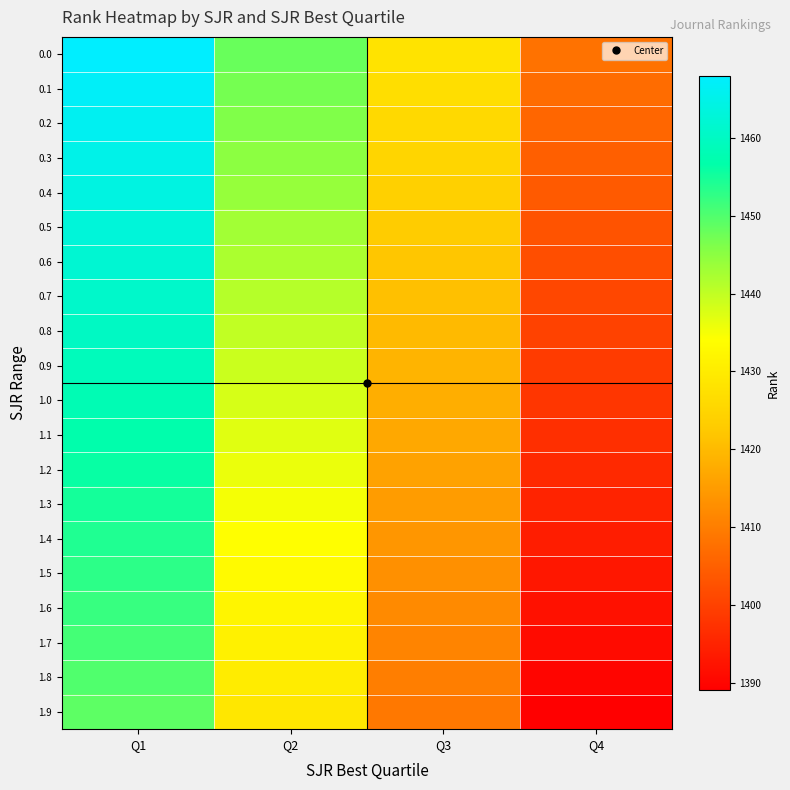

Count the number of data series in this chart.

20